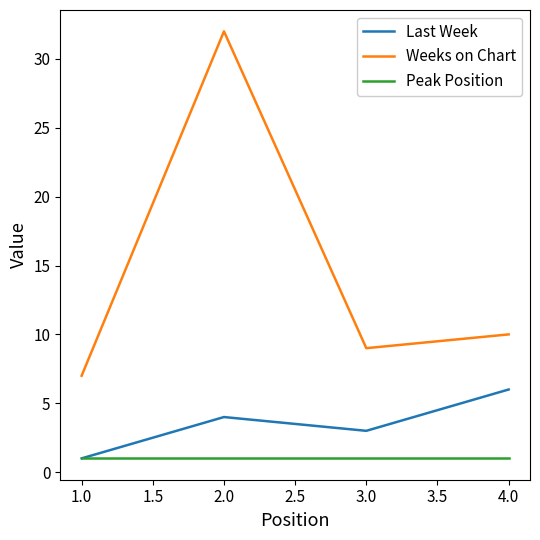

Which series has the largest total across all categories?

Weeks on Chart